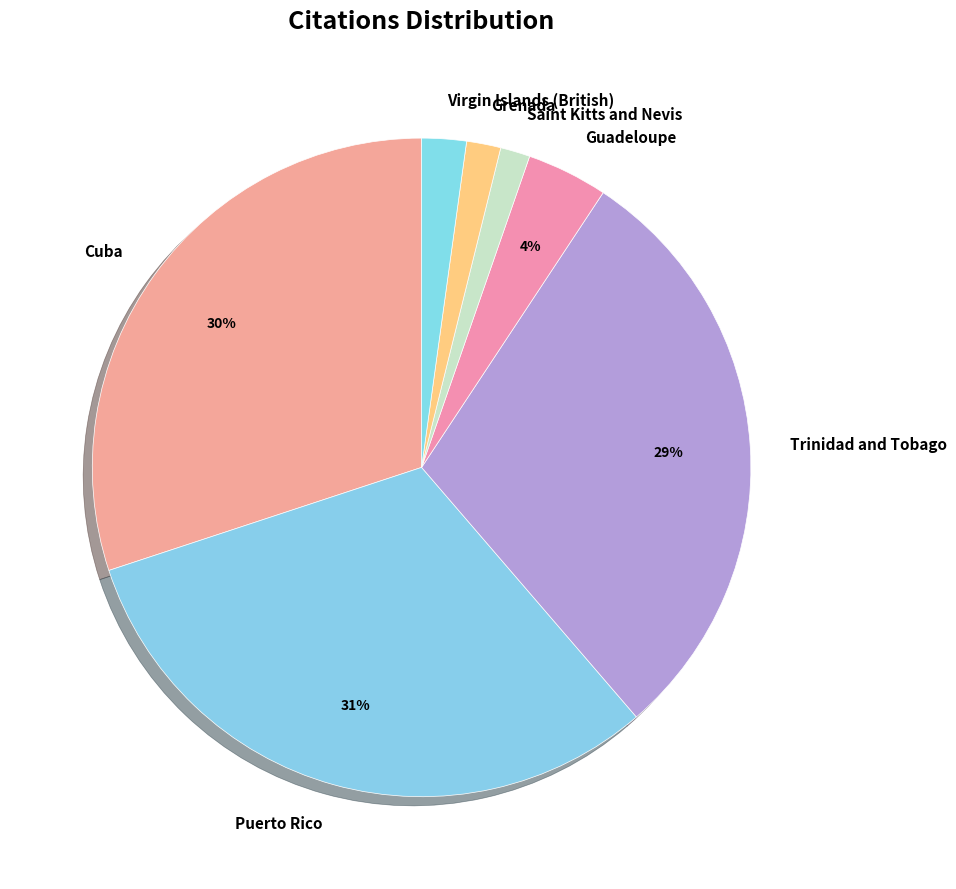

To the nearest percent, what is the difference between the Virgin Islands (British) and Trinidad and Tobago slice percentages?

27%